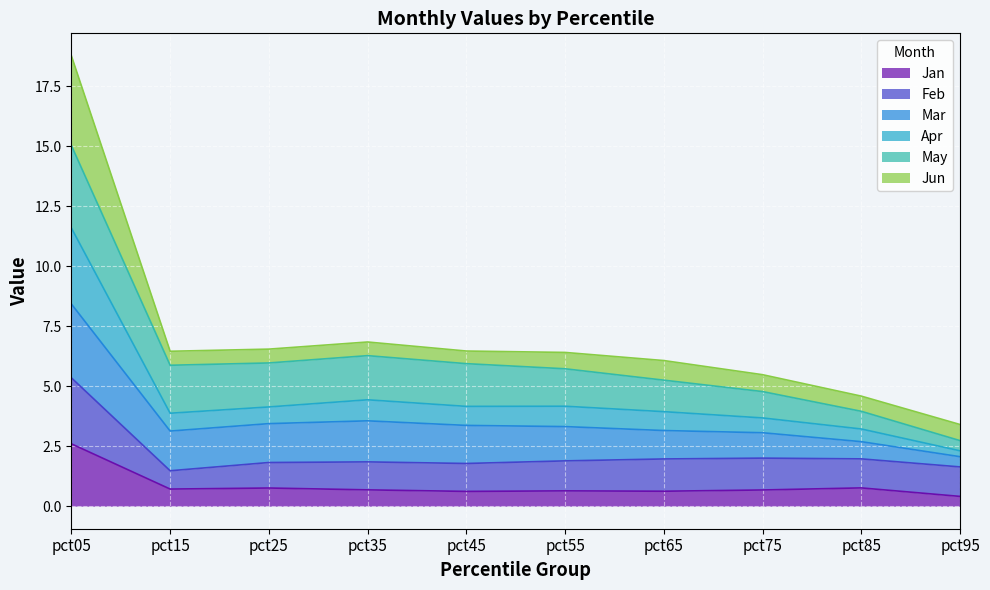

What is the total value across all series at pct75?

5.5